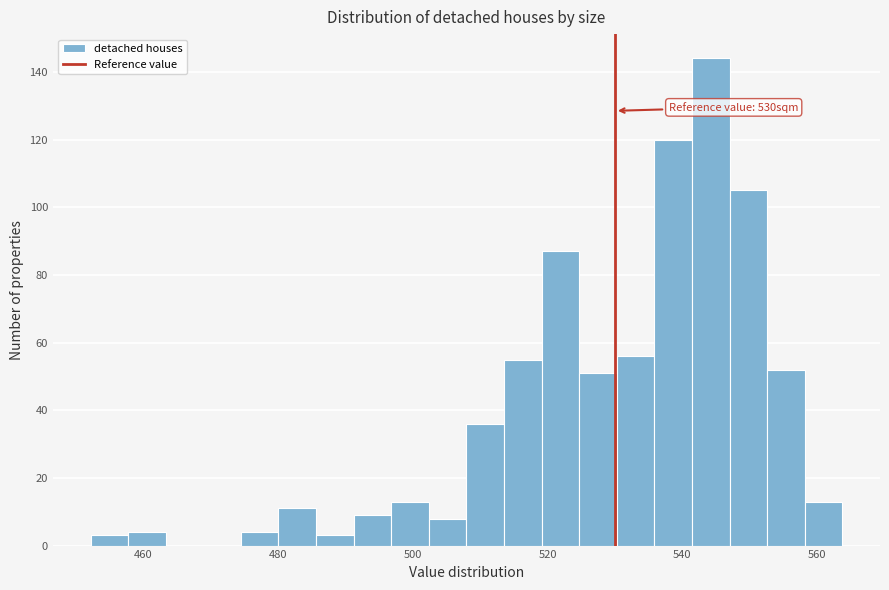

Around what value on the x-axis is the tallest bar? Give the approximate position of its centre, as read against the axis.

544